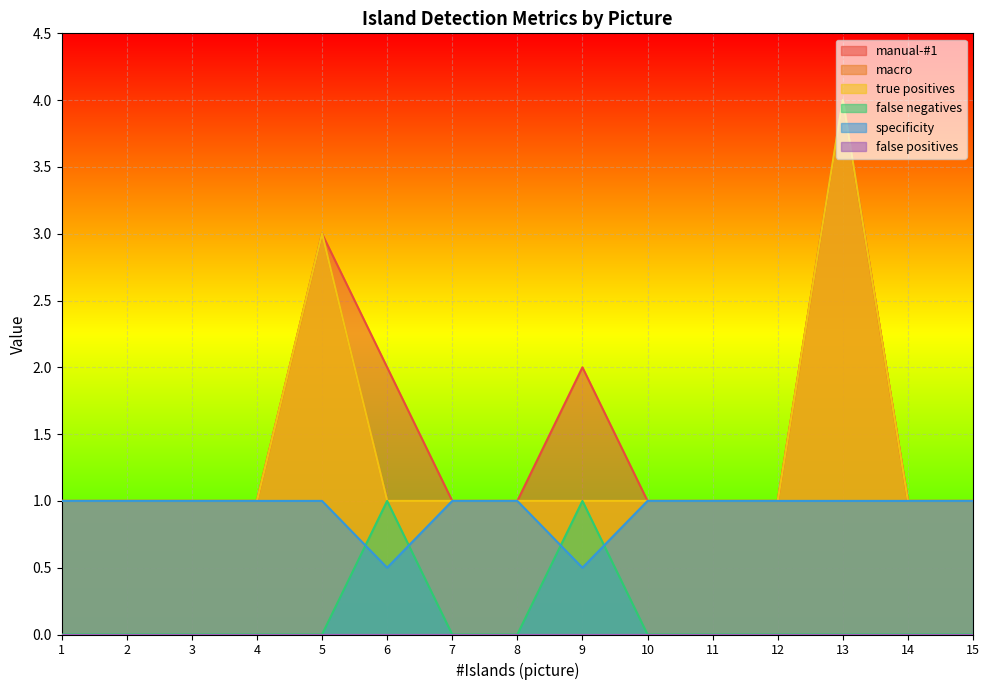

What is the total value across all series at 5?

10.0